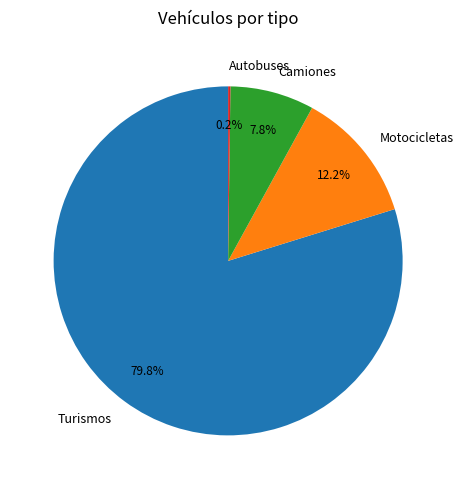

Between Camiones and Turismos, which is larger?

Turismos